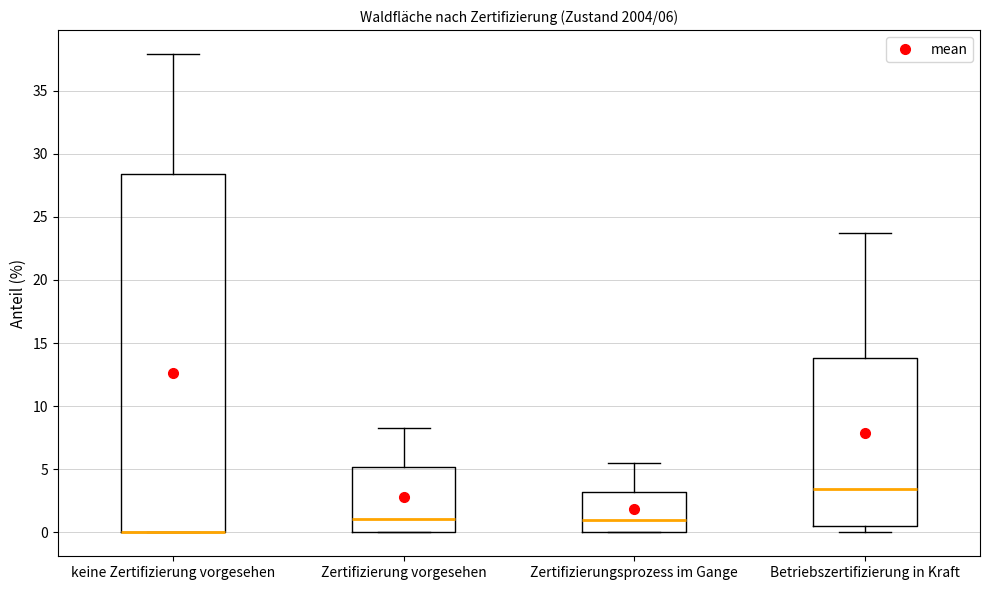

Comparing the boxes themselves (not the whiskers), which one is the tallest?

keine Zertifizierung vorgesehen